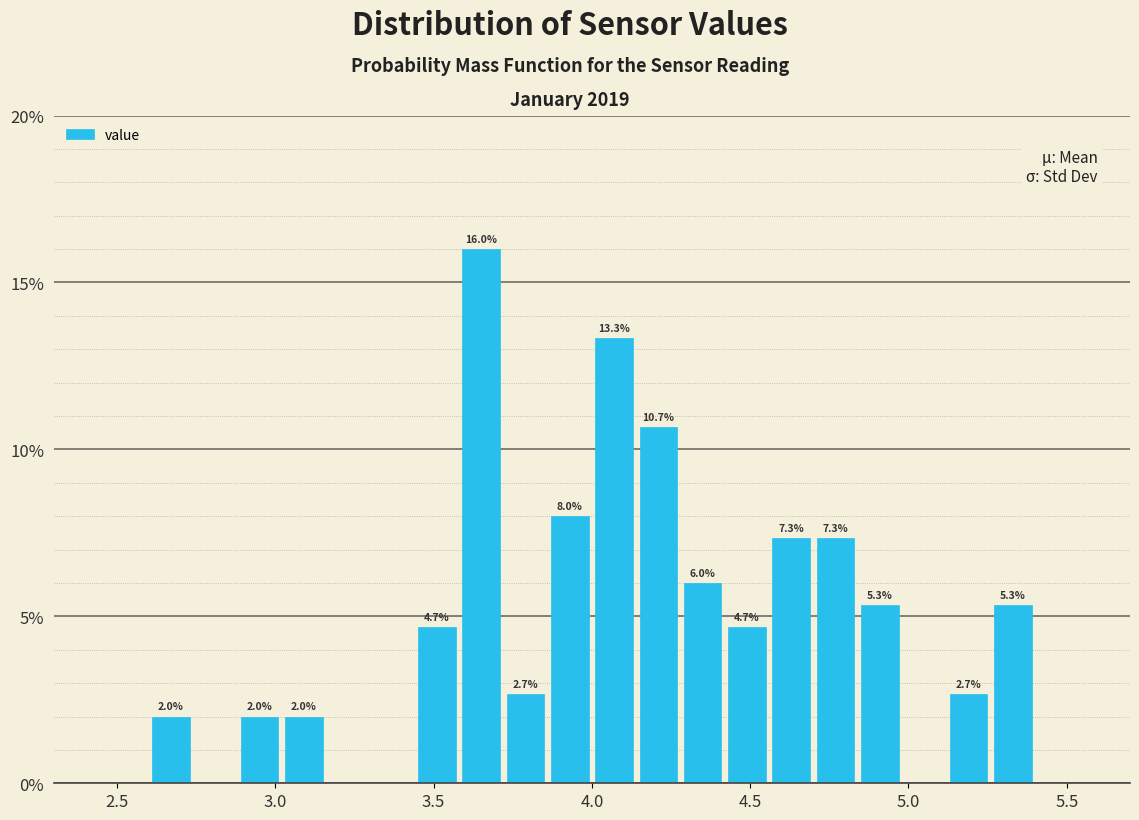

Around what value on the x-axis is the tallest bar? Give the approximate position of its centre, as read against the axis.

3.65